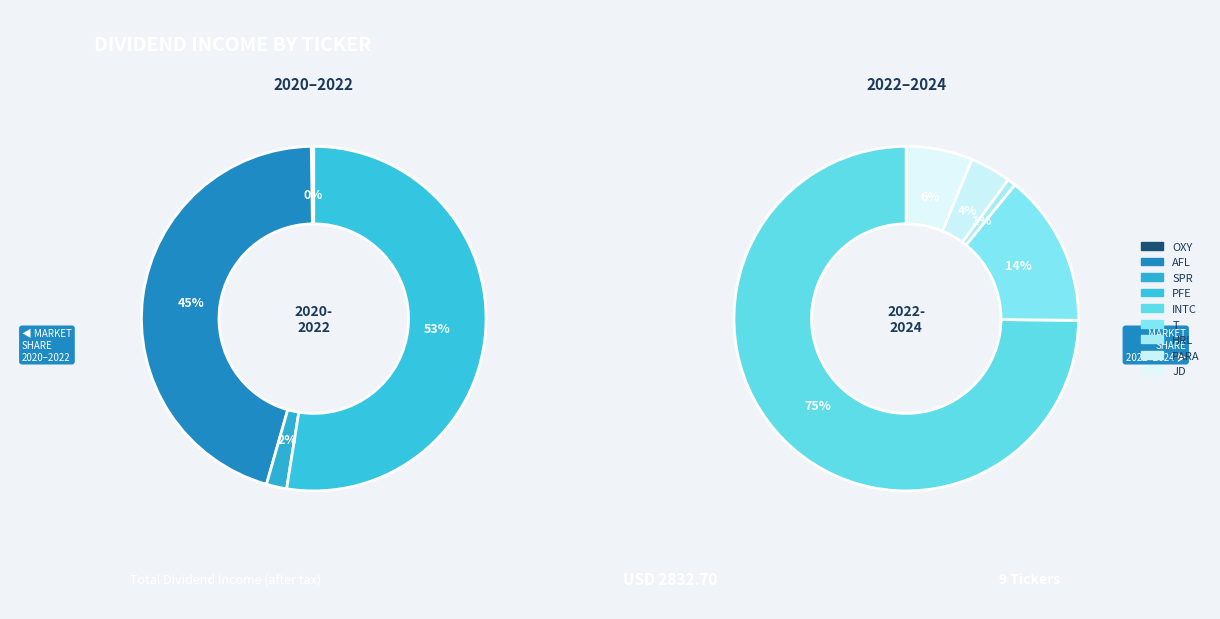

How many segments does this pie chart have?

9